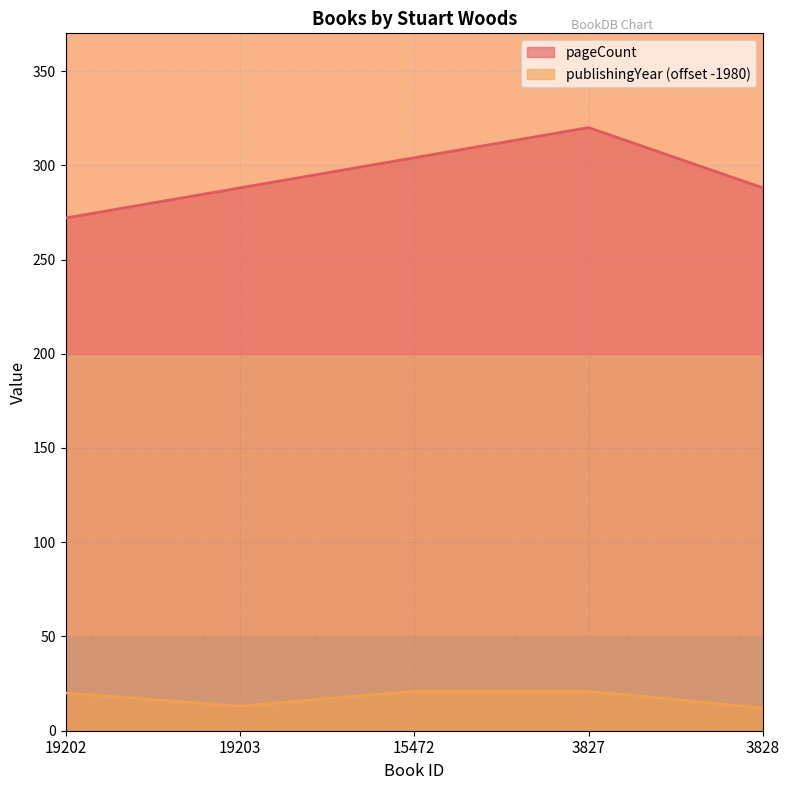

What is the maximum value for publishingYear?

21